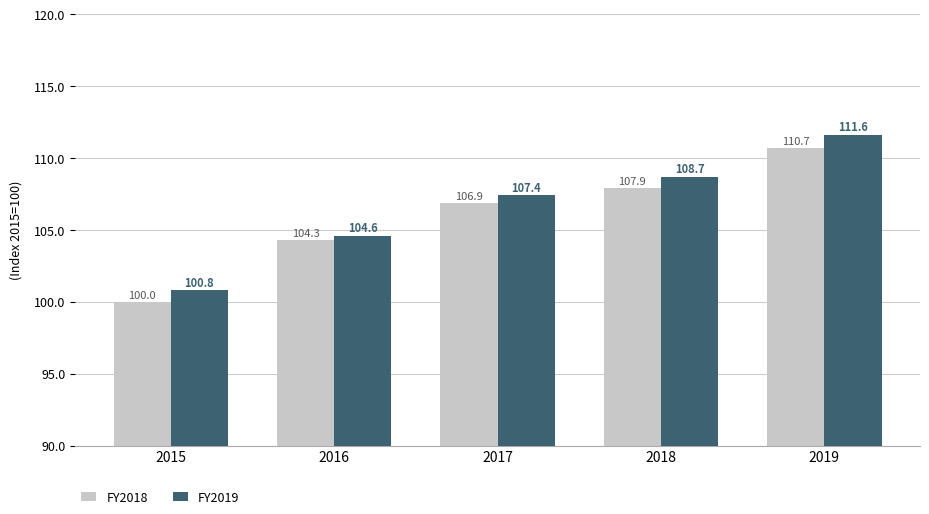

How many groups of bars are there?

5